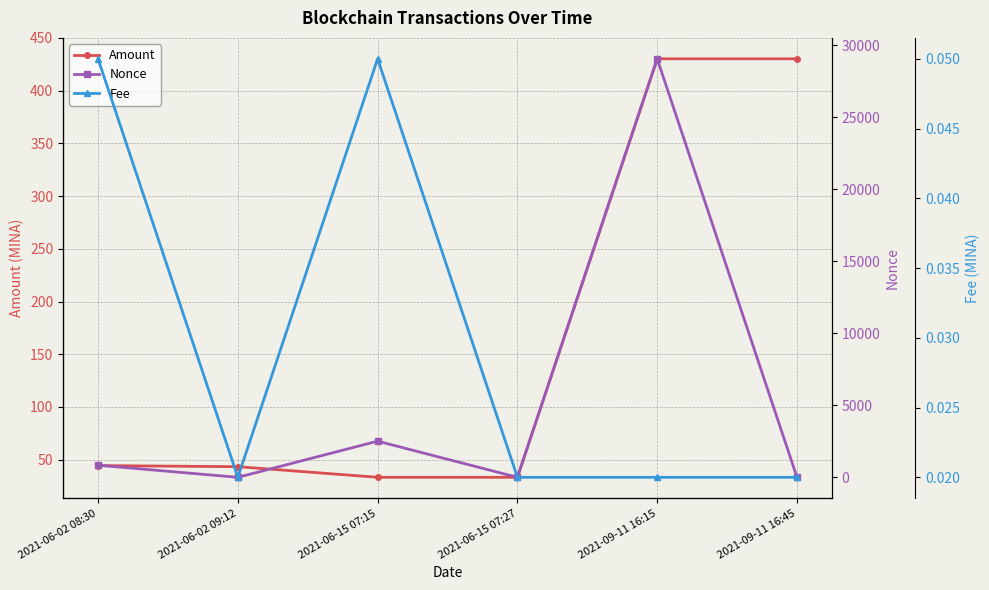

Between 2021-06-02 08:30 and 2021-06-15 07:27, which series saw the biggest shift?

Nonce